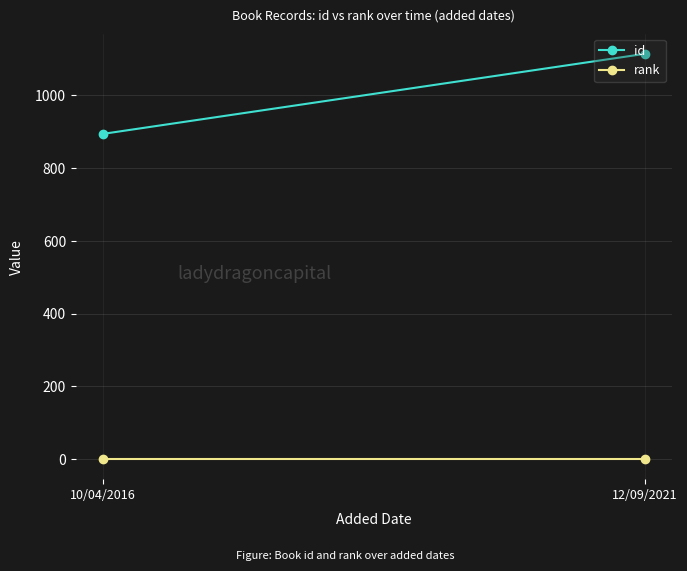

What is the difference between the maximum and minimum values in the id series?

220